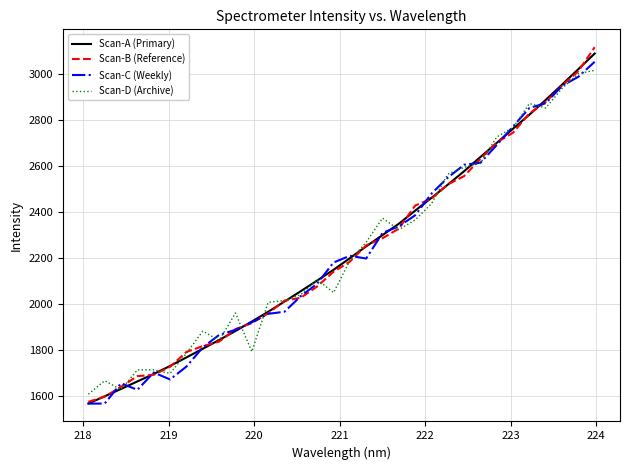

What is the minimum value shown in the chart?

1564.9